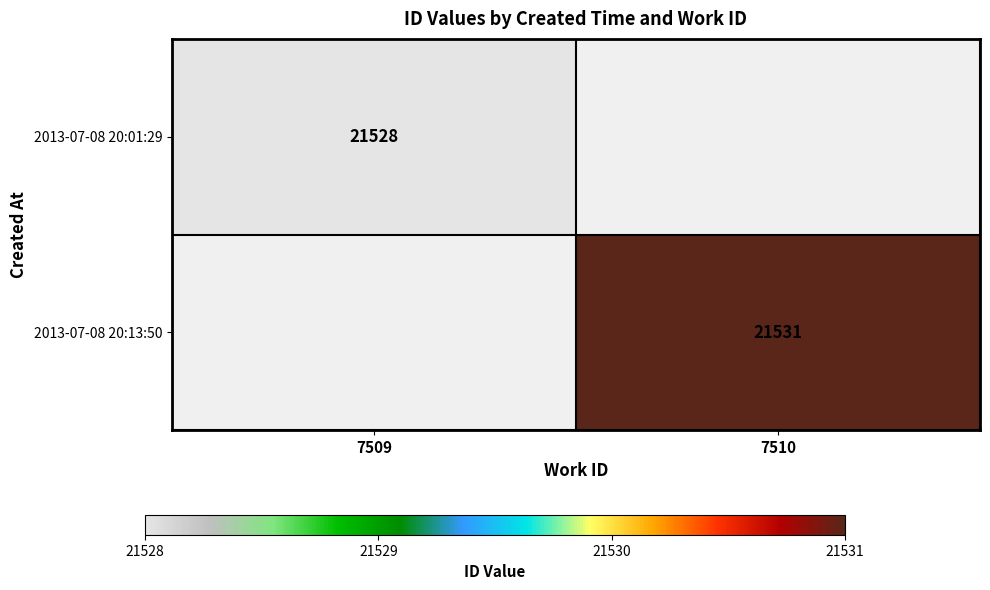

Is it true that 2013-07-08 20:13:50 equals 21531 at 7510?

True